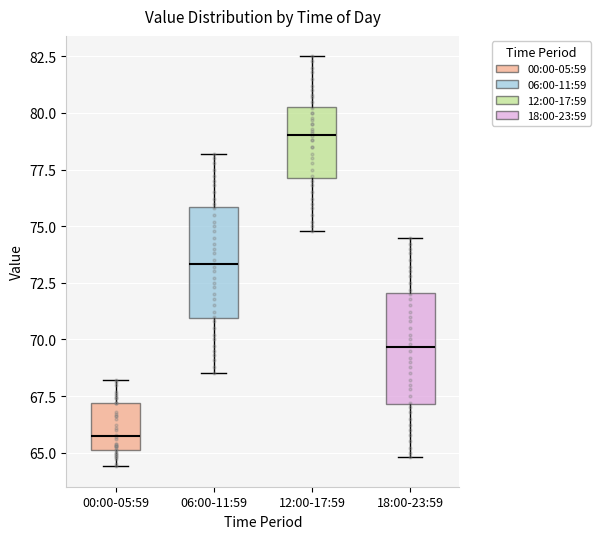

Reading left to right, transcribe this box plot: for each box, give where its median line is, the range the box spans, and where its two whiskers end, as read against the y-axis. The values are not printed on the chart, so give them approximately, as read against the axis.

00:00-05:59: median 66.0, box 65.0 to 67.0, whiskers 64.5 to 68.0
06:00-11:59: median 73.5, box 71.0 to 76.0, whiskers 68.5 to 78.0
12:00-17:59: median 79.0, box 77.0 to 80.5, whiskers 75.0 to 82.5
18:00-23:59: median 69.5, box 67.0 to 72.0, whiskers 65.0 to 74.5